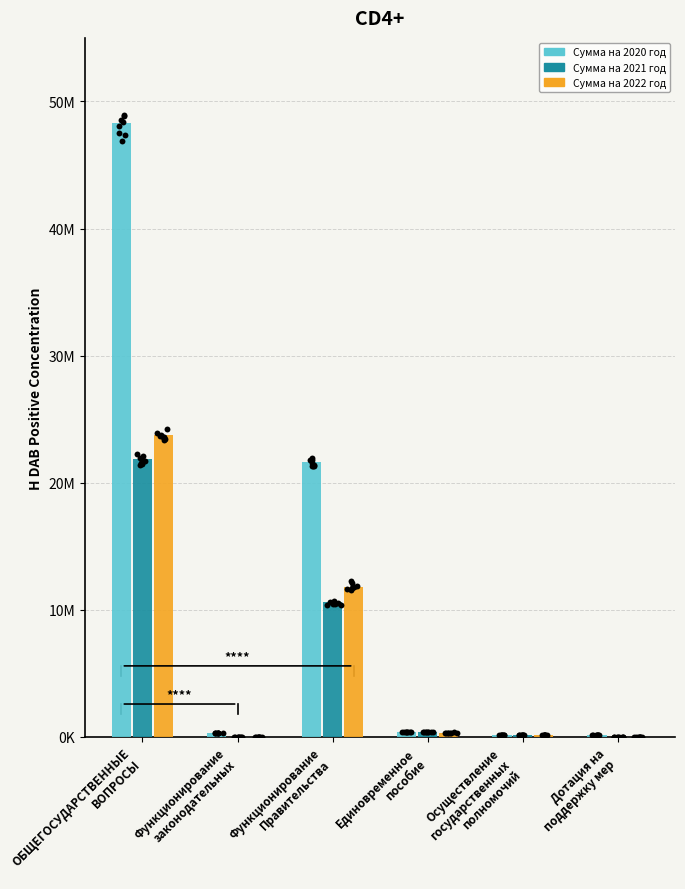

What are all the series names shown in the legend?

Сумма на 2020 год, Сумма на 2021 год, Сумма на 2022 год